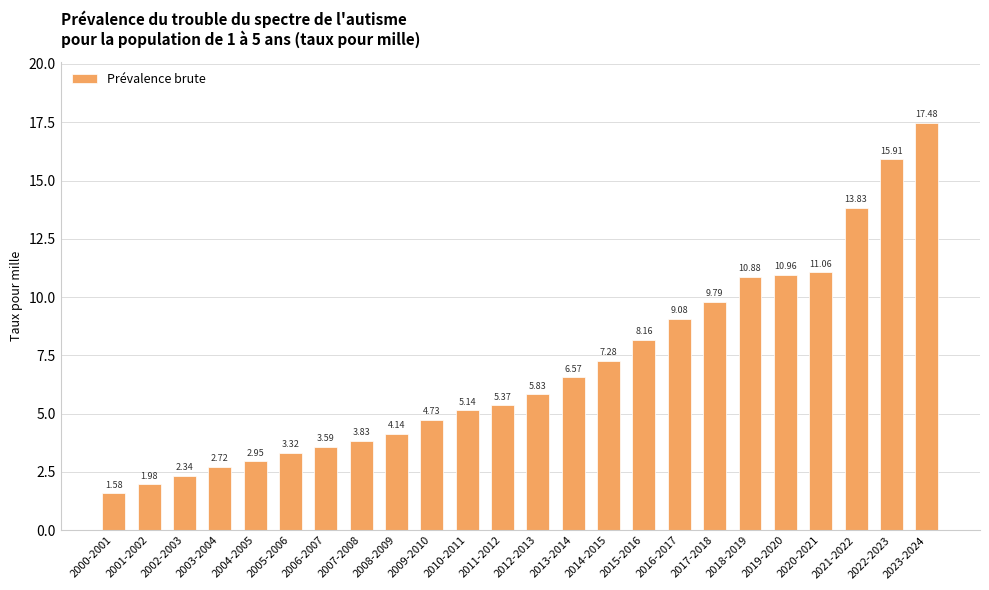

What is the label of the 21st bar from the left?

2020-2021